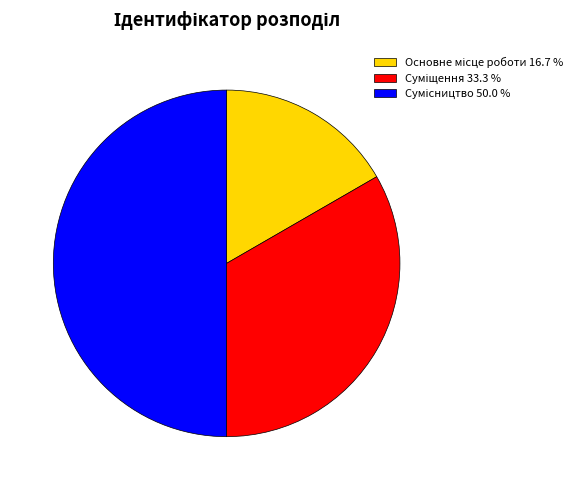

Is there any slice that represents more than half of the pie?

No